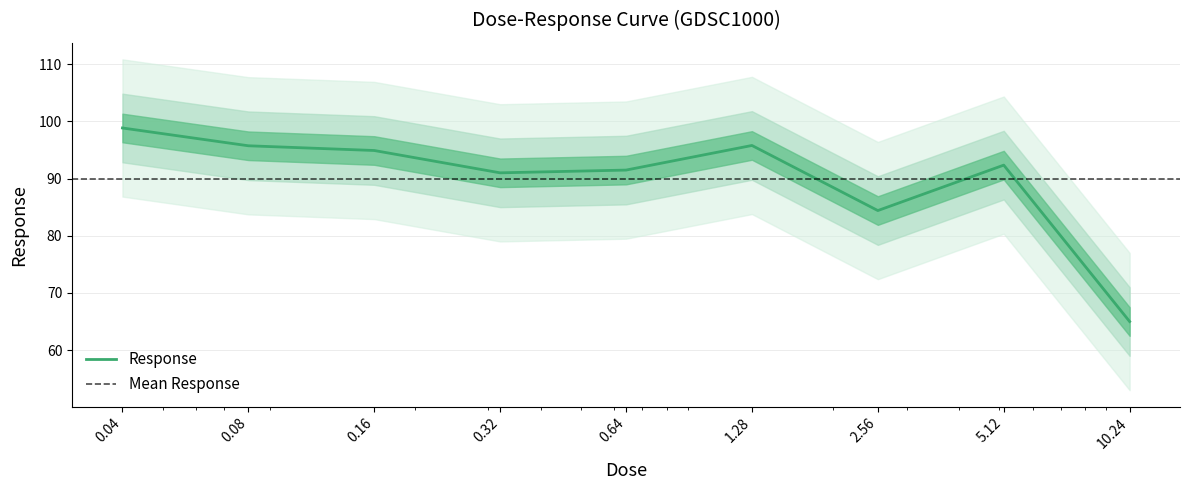

Is this an area chart (filled region under the line)?

No